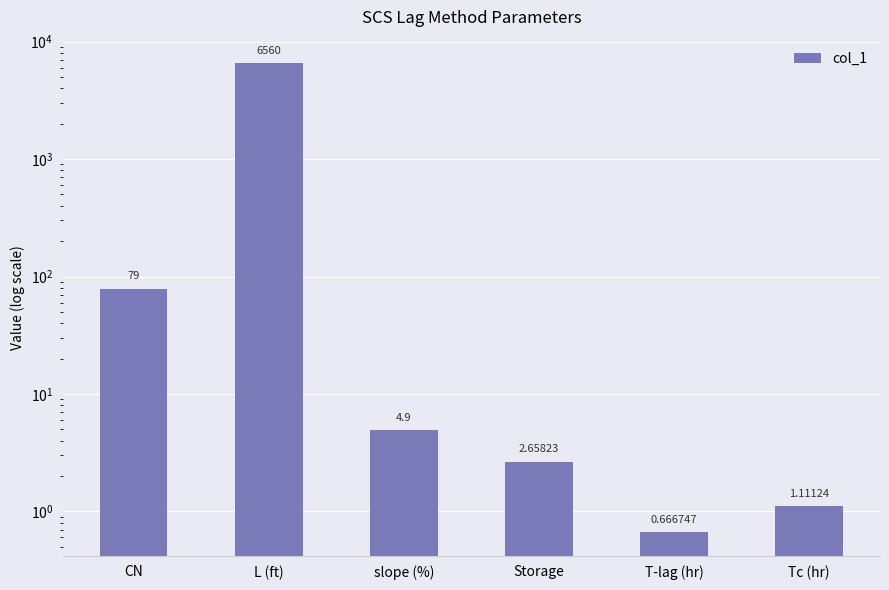

What is the minimum value shown in the chart?

0.7